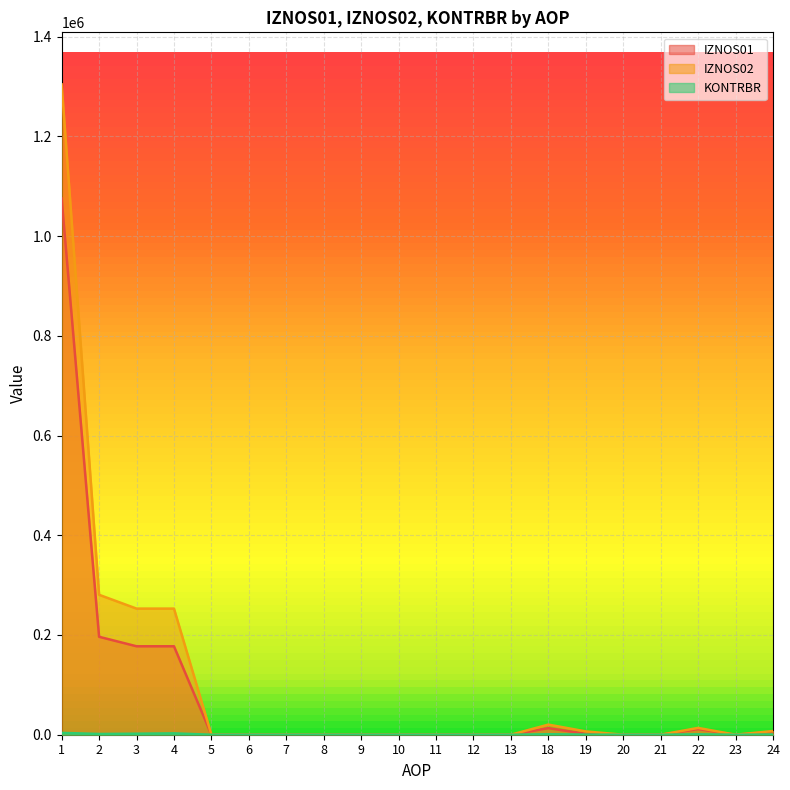

Which series has the largest total across all categories?

IZNOS02